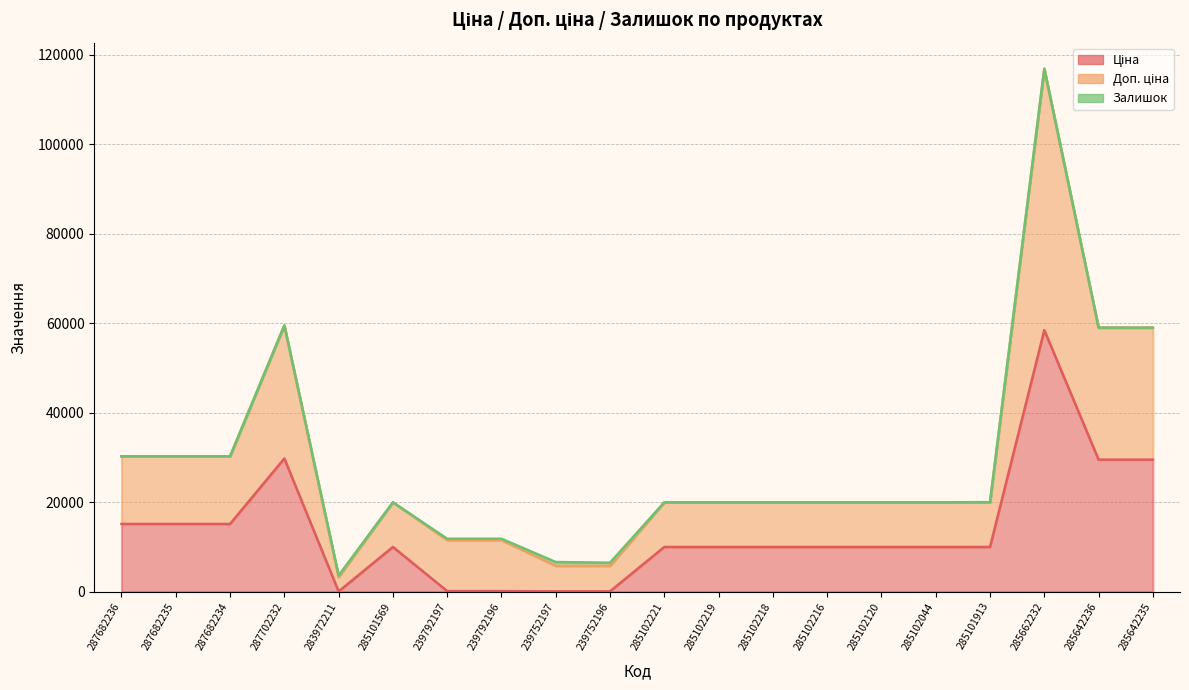

Which has a higher value, 239752196 or 285642235?

285642235